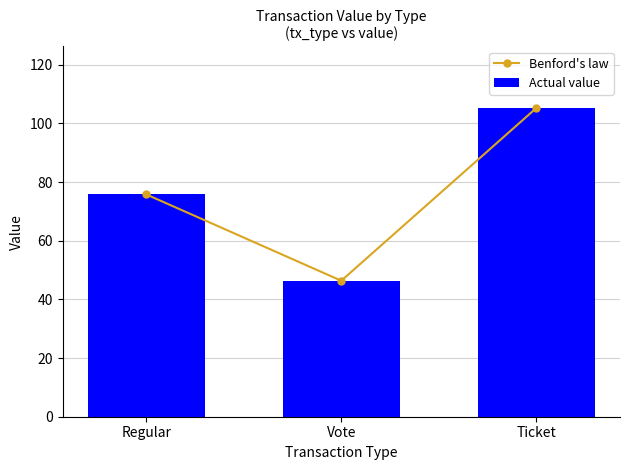

Reading left to right, list all the values displayed in this chart.

Benford's law: Regular=75.8	Vote=46.4	Ticket=105.2
Actual value: Regular=75.8	Vote=46.4	Ticket=105.2